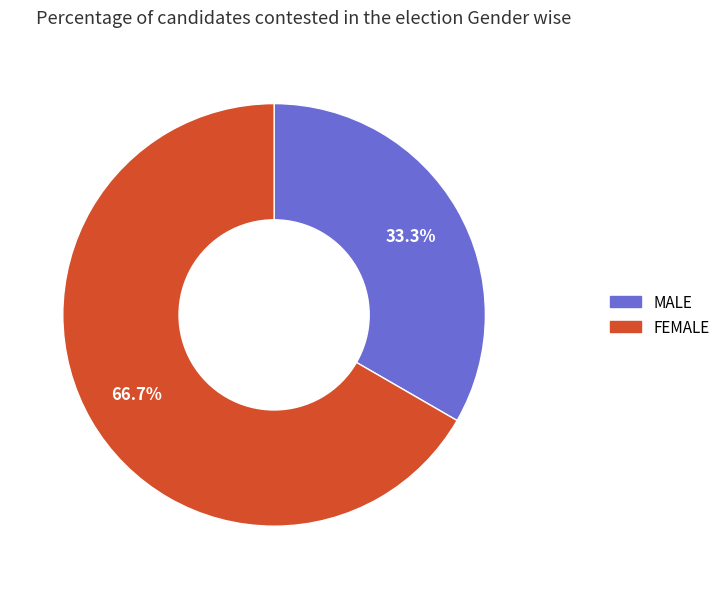

Is there a majority slice in this chart?

Yes